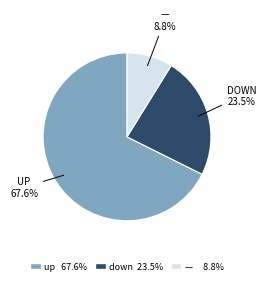

Is there any slice that represents more than half of the pie?

Yes